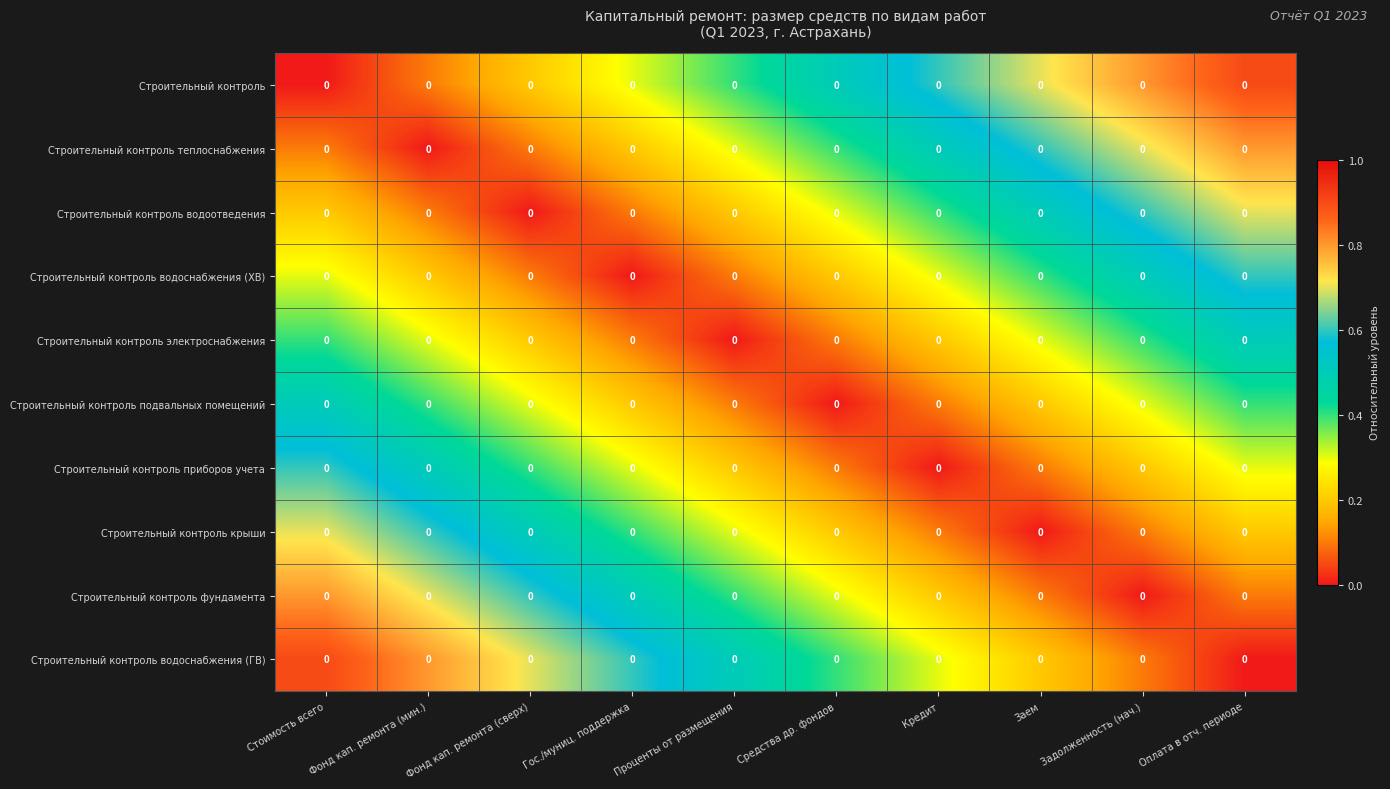

At which label does Строительный контроль крыши reach its minimum?

Заем